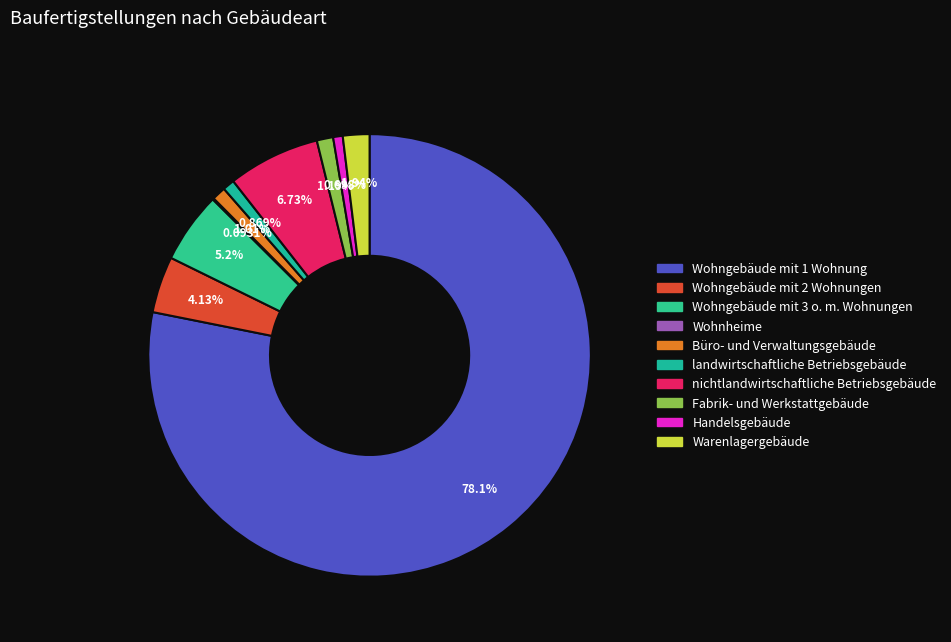

Approximately how many times larger is the value at Handelsgebäude compared to landwirtschaftliche Betriebsgebäude?

0.8